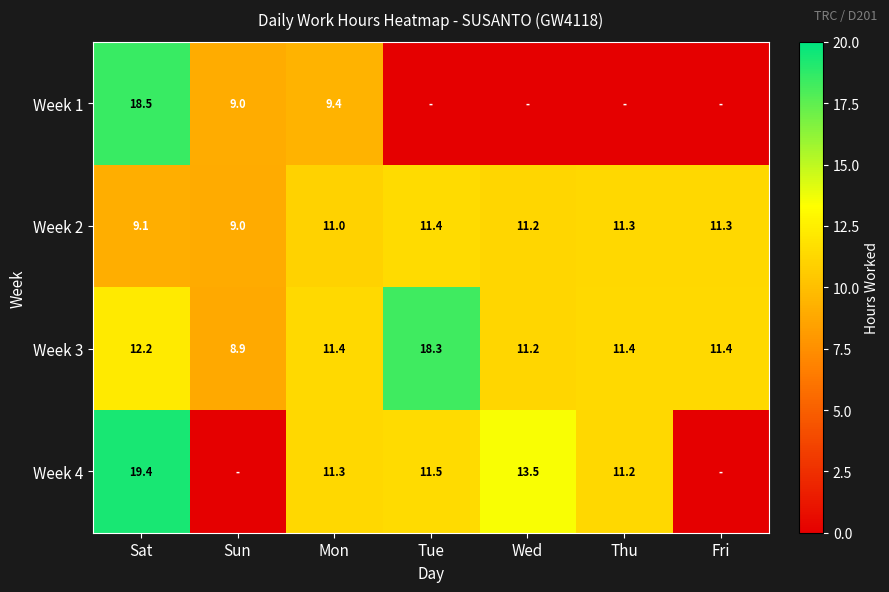

What is the minimum value for Week 3?

8.9